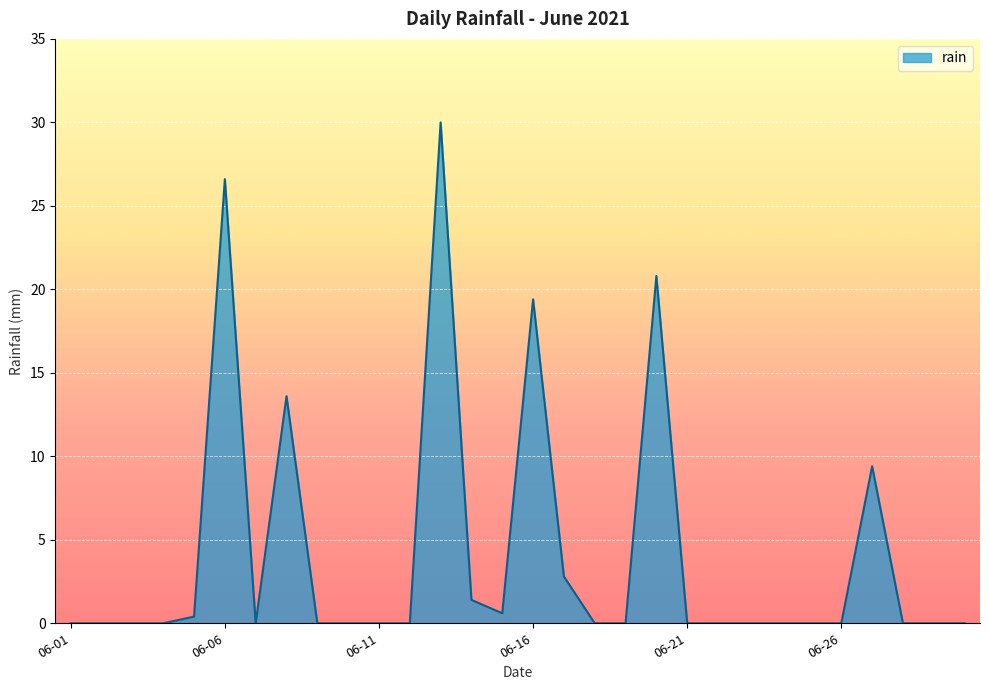

What is the difference between the maximum and minimum values?

30.0